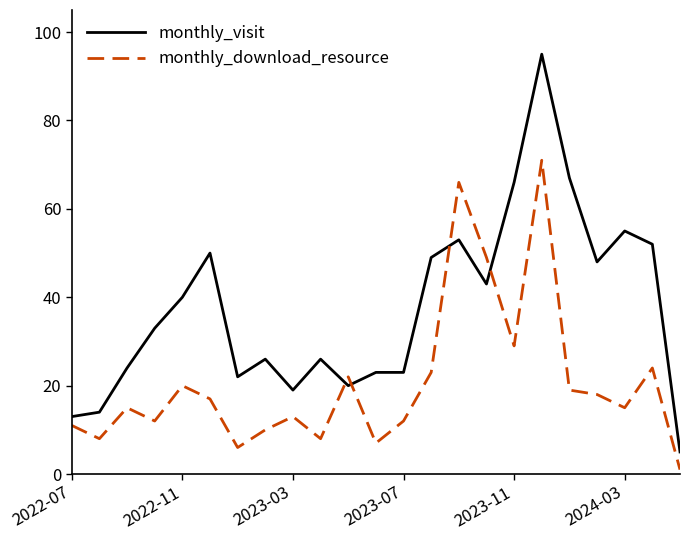

How many intersections are there between monthly_visit and monthly_download_resource?

4